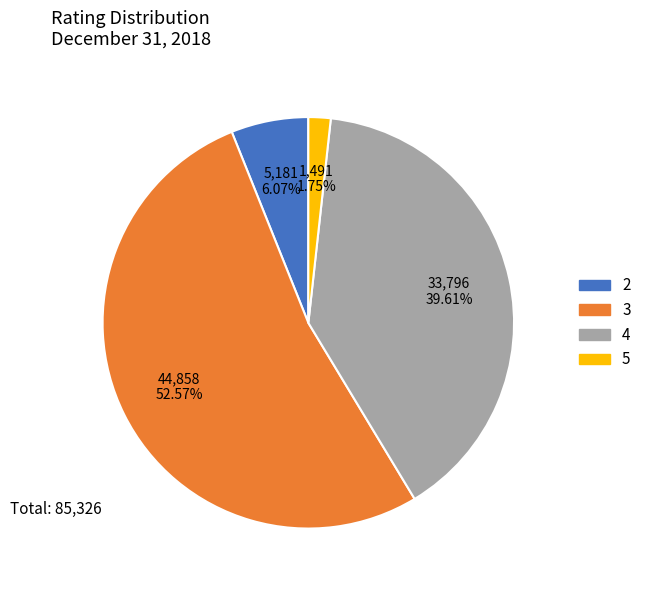

Is it true that 2 is 1% of the pie?

False